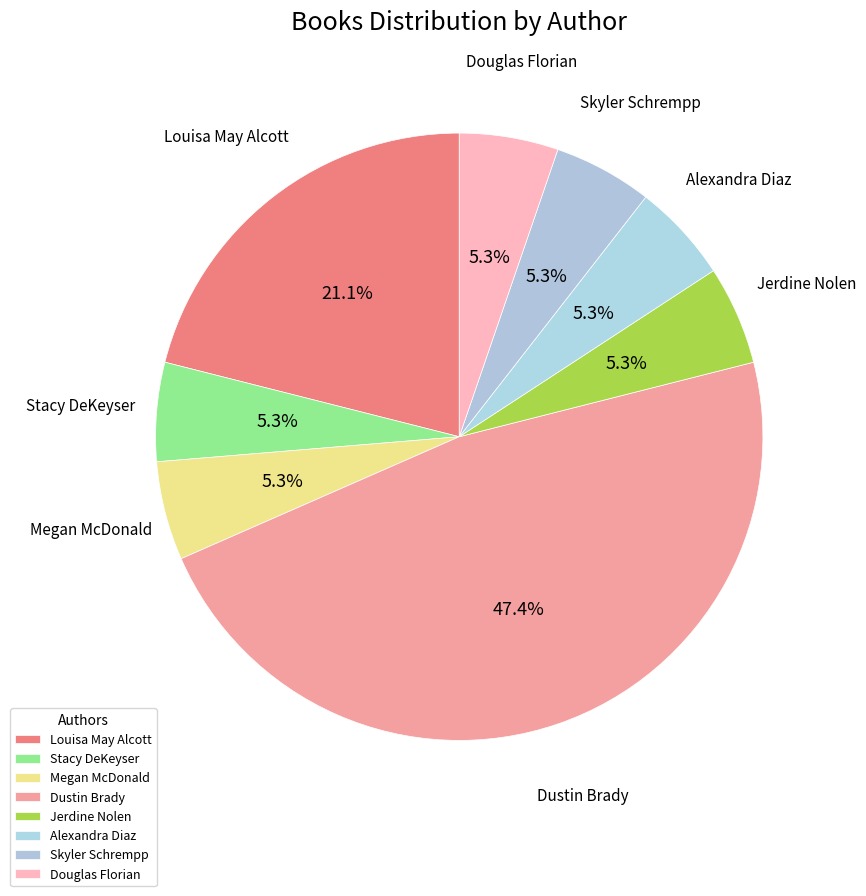

Does Dustin Brady account for over 50% of the chart?

No